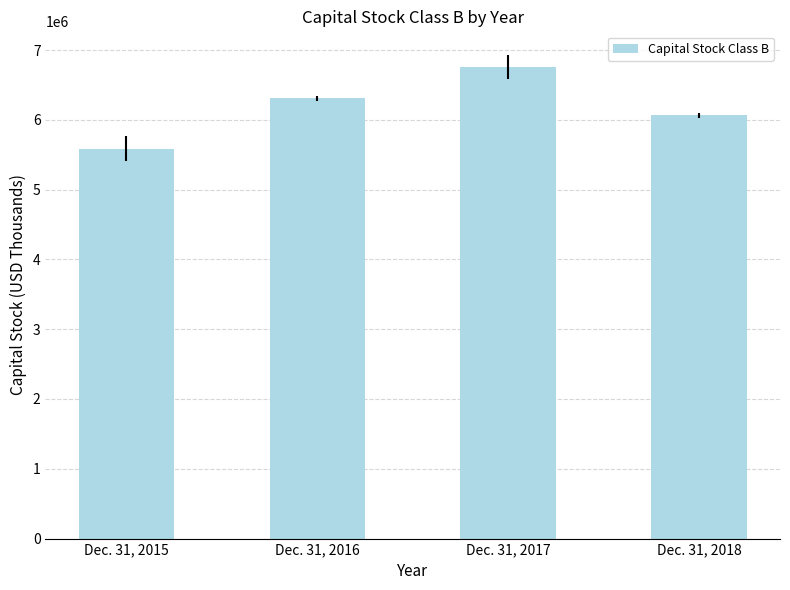

Reading right to left, list all the values displayed in this chart.

Dec. 31, 2018=6065799	Dec. 31, 2017=6750005	Dec. 31, 2016=6307766	Dec. 31, 2015=5585030